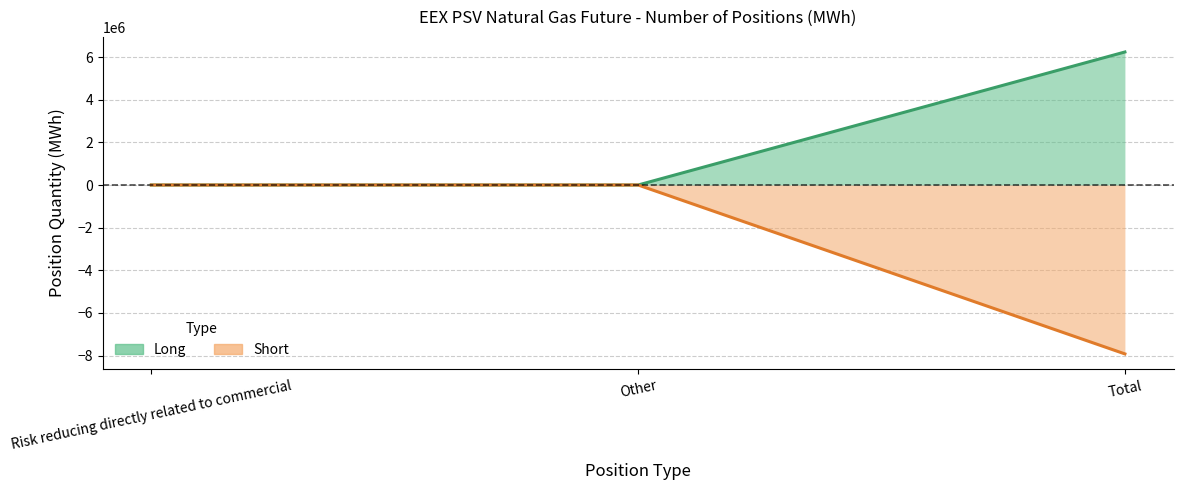

Does the chart have visible grid lines?

Yes